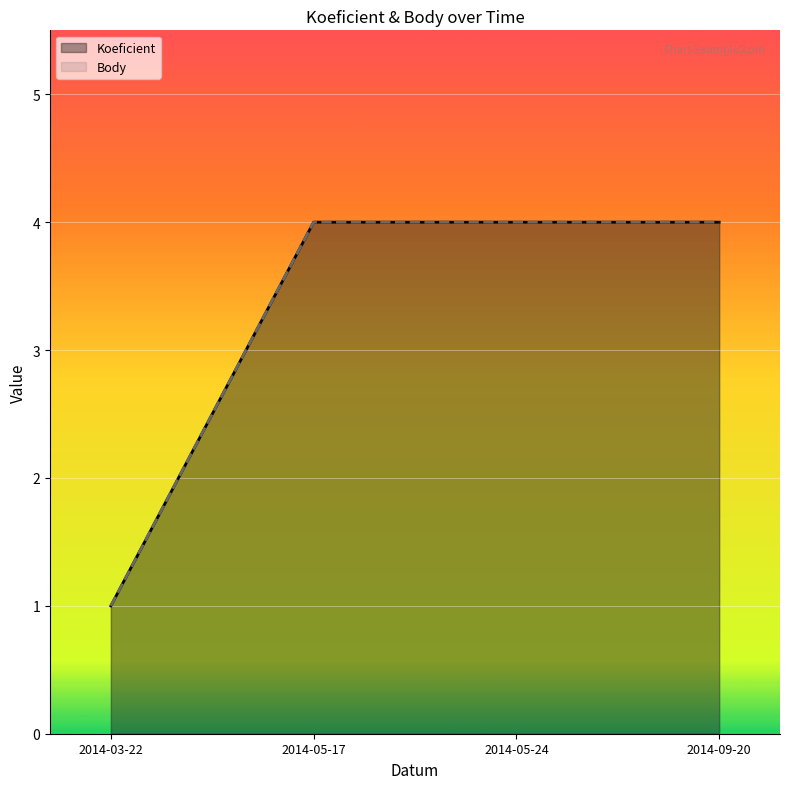

True or false: Body and Koeficient intersect in this chart.

False